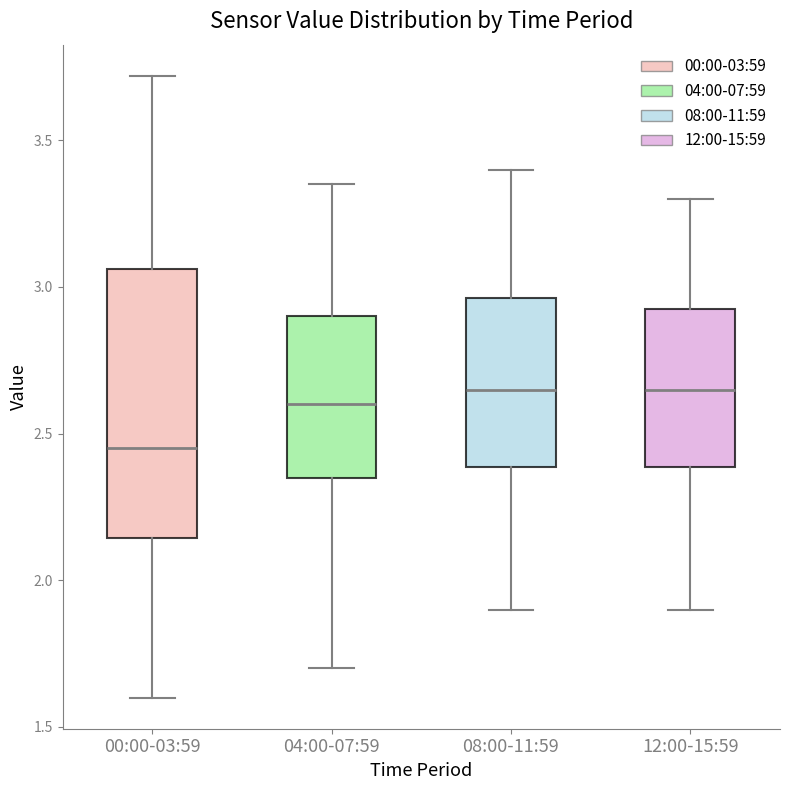

Reading left to right, read every box against the y-axis: the position of its median line, the range the box covers, and the ends of its whiskers. The values are not printed on the chart, so give them approximately, as read against the axis.

00:00-03:59: median 2.45, box 2.15 to 3.05, whiskers 1.60 to 3.70
04:00-07:59: median 2.60, box 2.35 to 2.90, whiskers 1.70 to 3.35
08:00-11:59: median 2.65, box 2.40 to 2.95, whiskers 1.90 to 3.40
12:00-15:59: median 2.65, box 2.40 to 2.95, whiskers 1.90 to 3.30